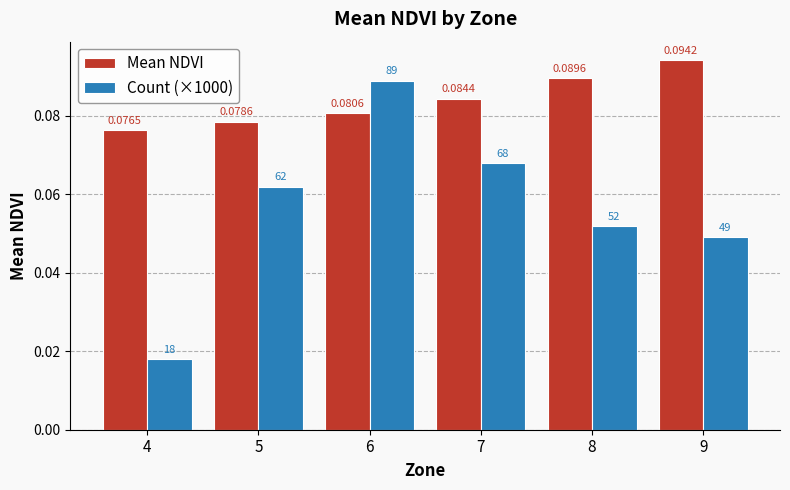

Is the value of Count (×1000) at 6 greater than the value of Mean NDVI at 5?

Yes